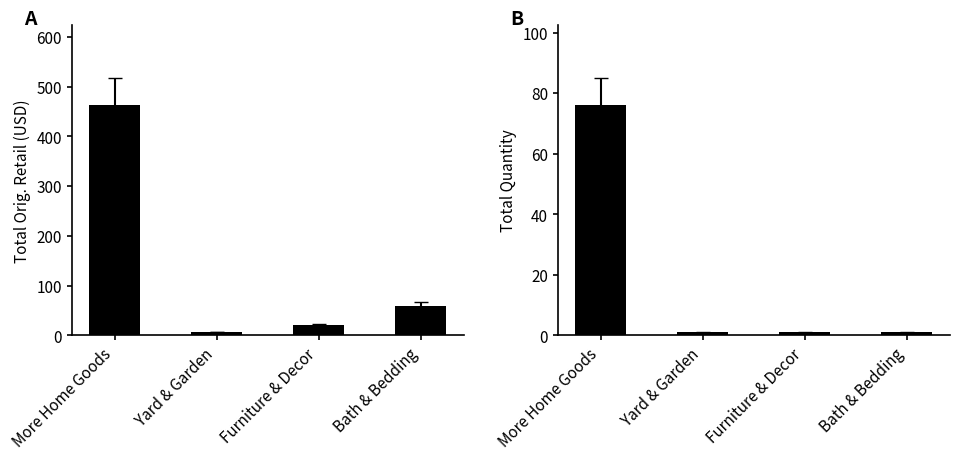

What is the spread (max minus min) of values at Bath & Bedding?

59.0